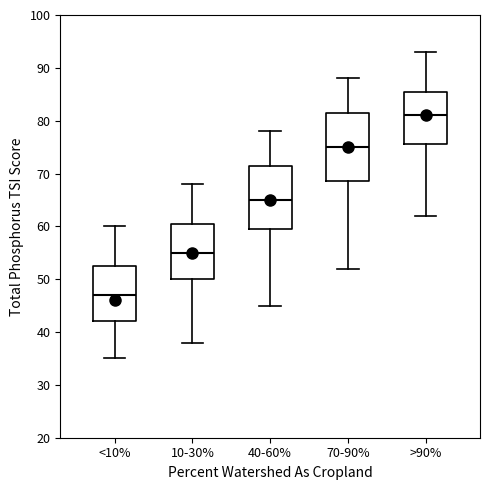

Where is the lower edge of the box for 70-90% on the y-axis? The values are not printed on the chart, so give them approximately, as read against the axis.

69